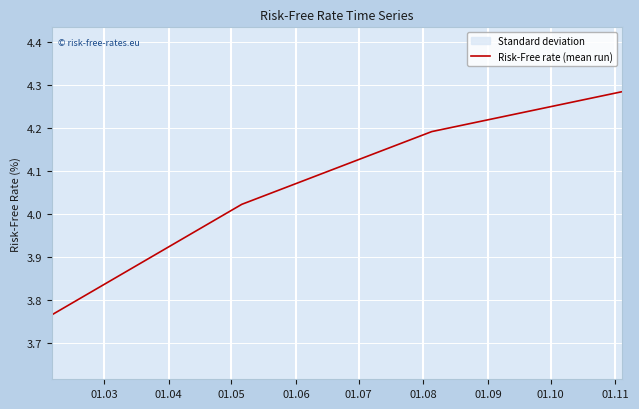

True or false: Risk-Free rate (mean run) has more than 1 points higher than both neighbors.

False